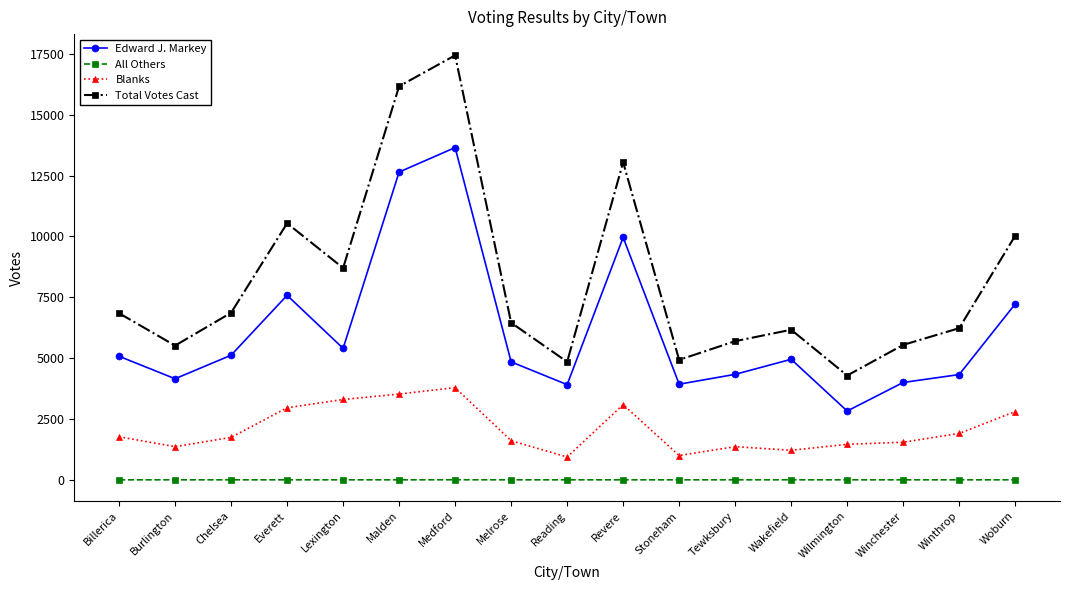

What is the maximum value for Edward J. Markey?

13651